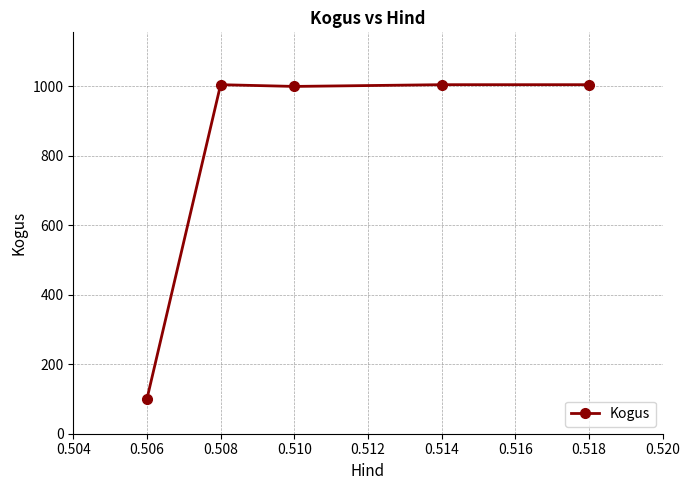

What is the minimum value shown in the chart?

100